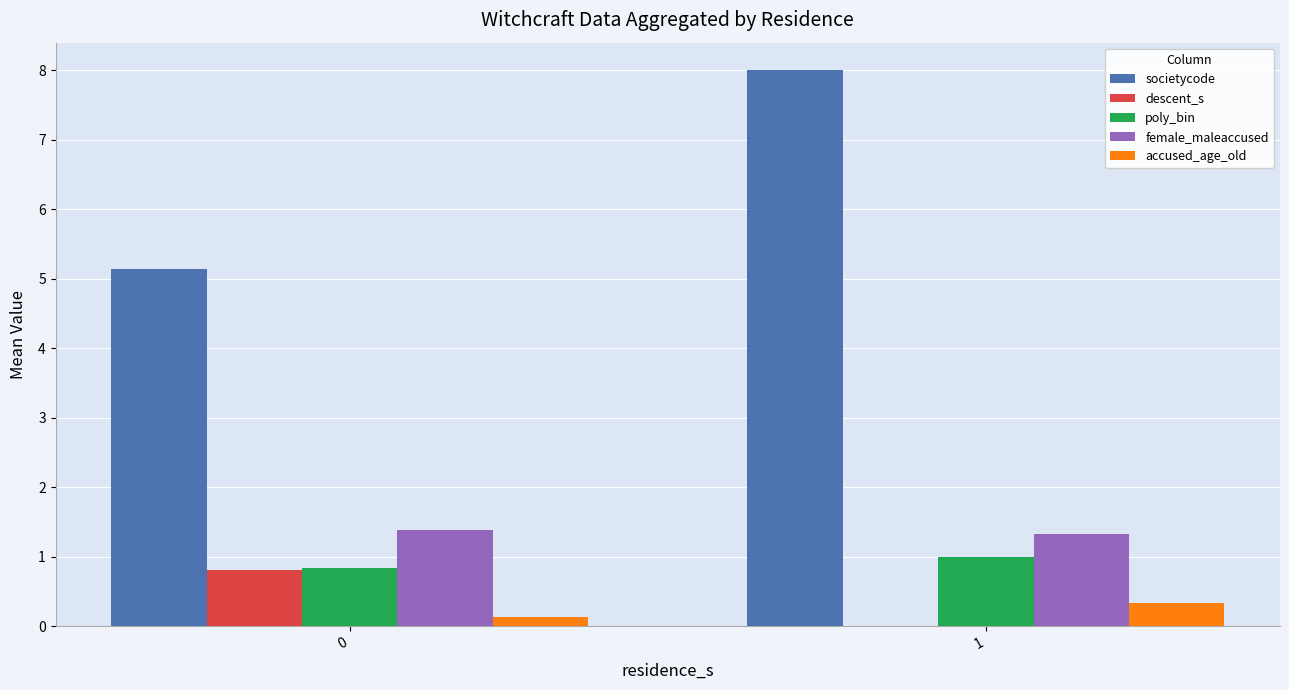

What is the maximum value shown in the chart?

8.0